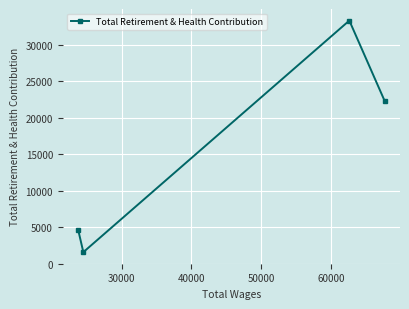

What is the average value?

15444